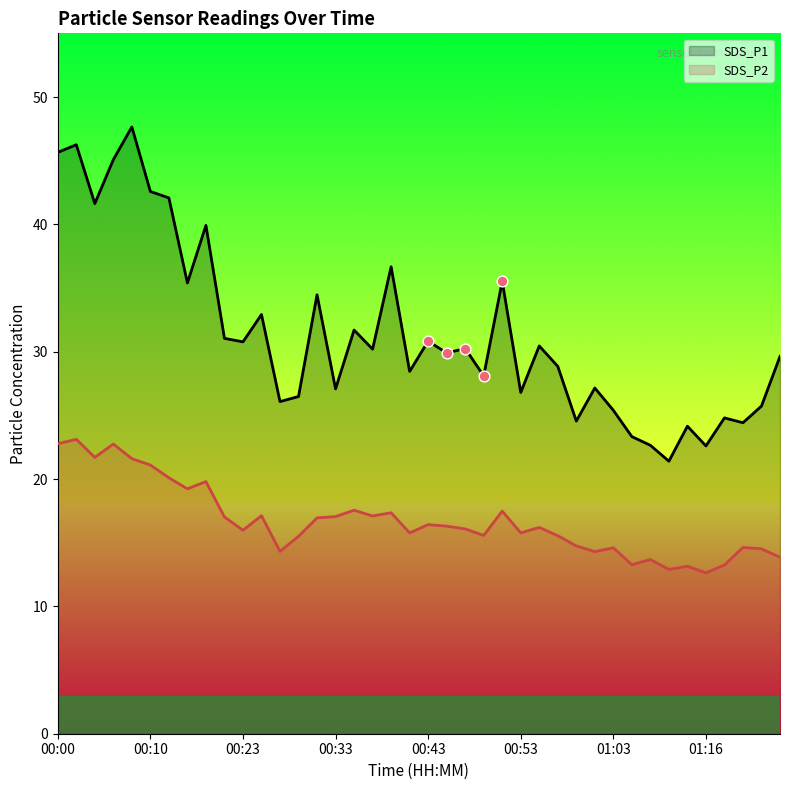

At which category is the sum across all series the highest?

00:02